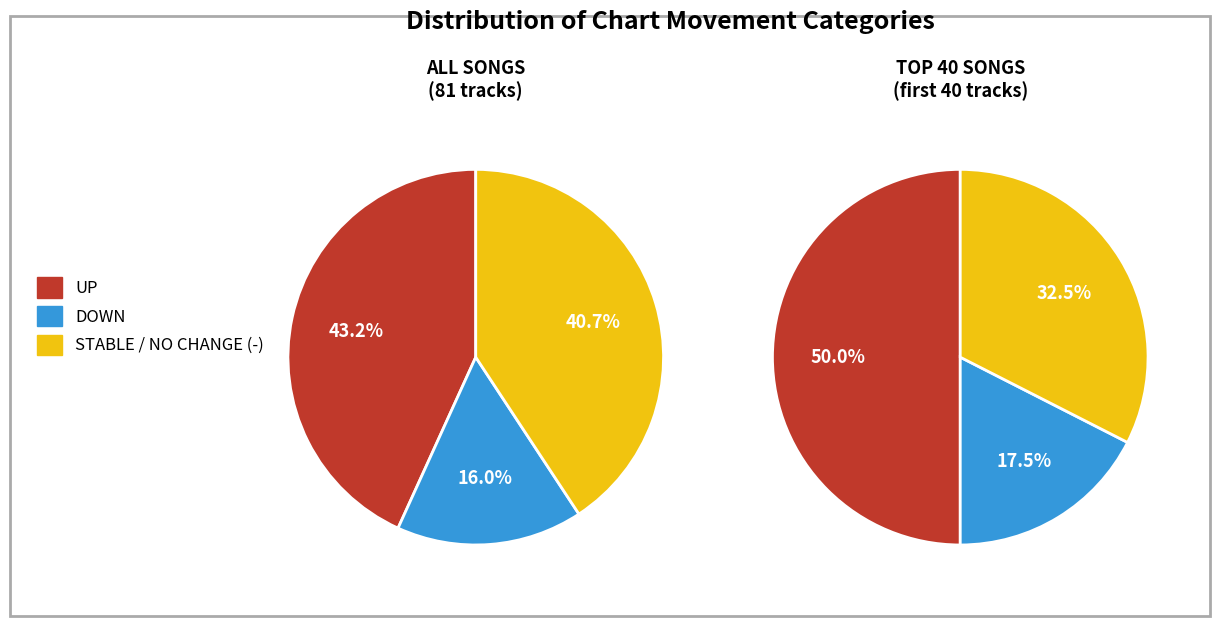

Which slice is the largest?

up